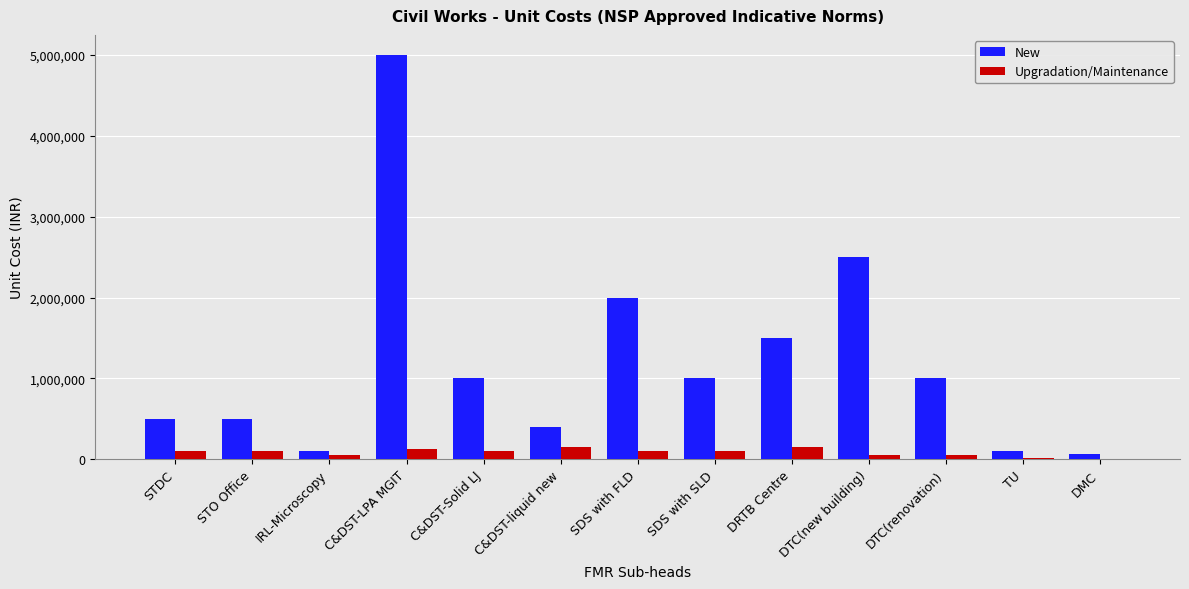

How many groups of bars are there?

13